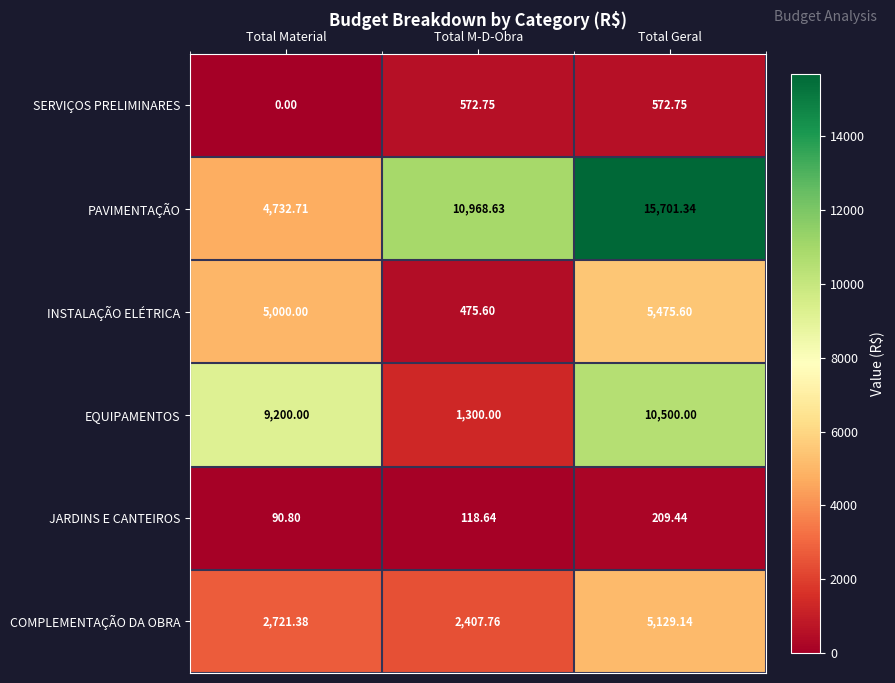

Rank the series by their maximum value, from highest to lowest.

PAVIMENTAÇÃO, EQUIPAMENTOS, INSTALAÇÃO ELÉTRICA, COMPLEMENTAÇÃO DA OBRA, SERVIÇOS PRELIMINARES, JARDINS E CANTEIROS